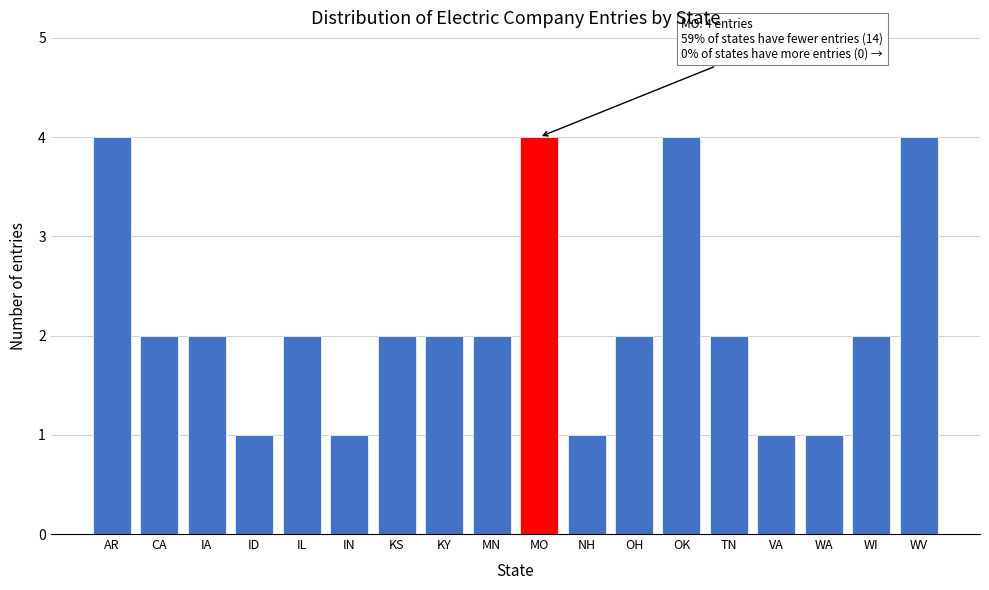

Reading left to right, transcribe all the data shown in this chart.

AR=4	CA=2	IA=2	ID=1	IL=2	IN=1	KS=2	KY=2	MN=2	MO=4	NH=1	OH=2	OK=4	TN=2	VA=1	WA=1	WI=2	WV=4